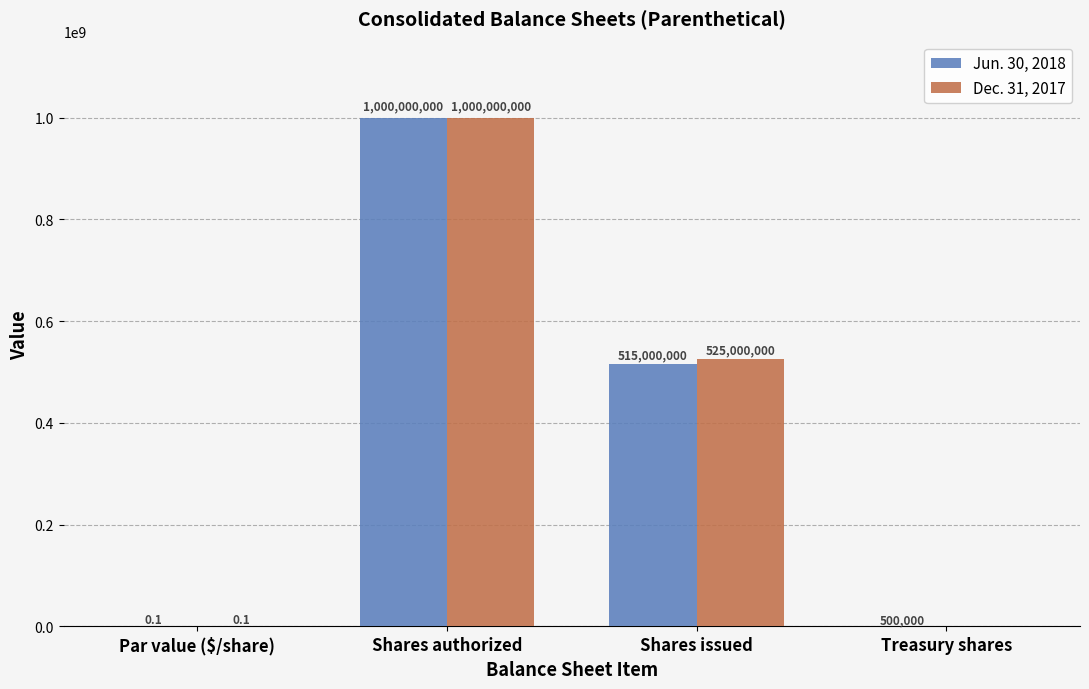

Which category has the highest value across all series?

Shares authorized